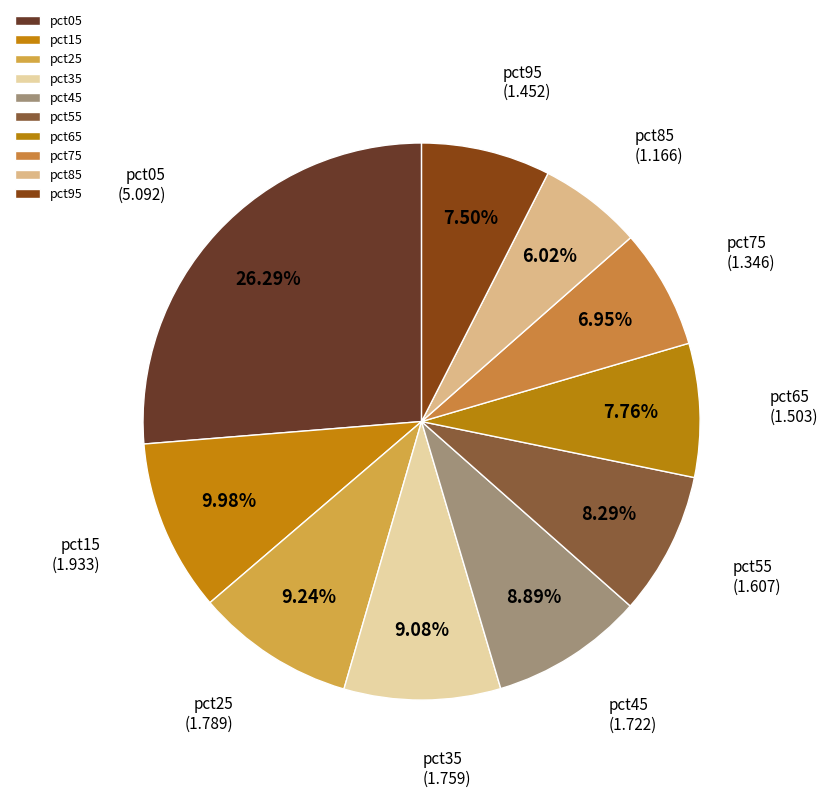

What is the ratio of the value at pct65 to the value at pct85?

1.3